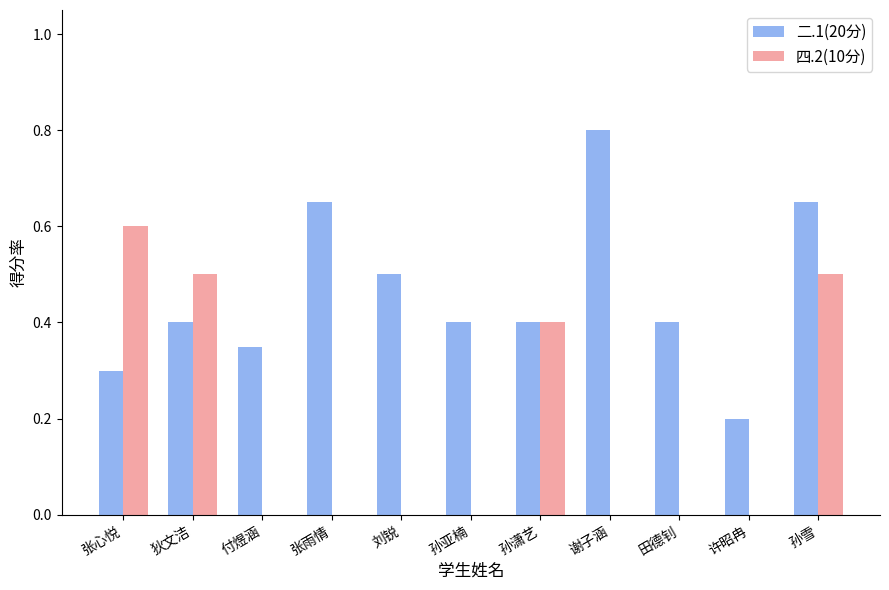

Does the chart contain stacked bars?

No